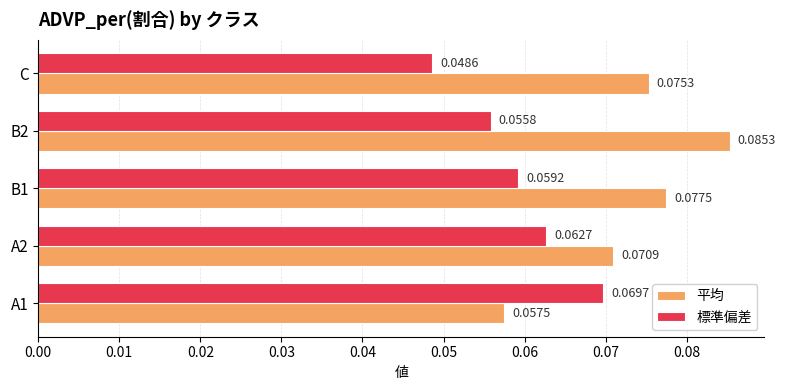

At which label does 標準偏差 reach its minimum?

C